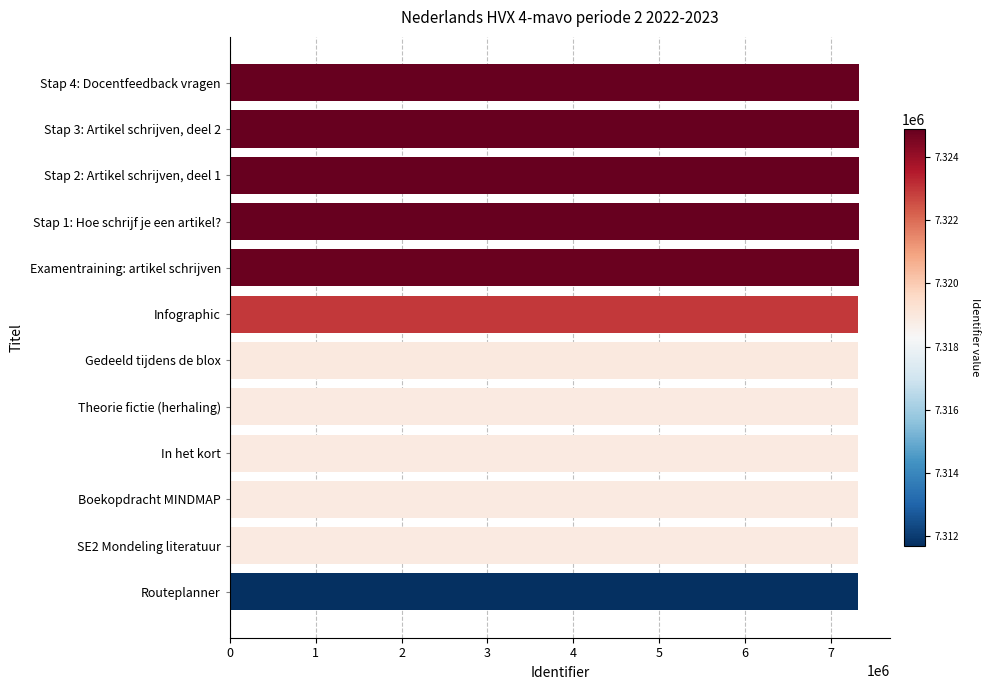

Rank the categories by value from highest to lowest.

Stap 4: Docentfeedback vragen, Stap 3: Artikel schrijven, deel 2, Stap 2: Artikel schrijven, deel 1, Stap 1: Hoe schrijf je een artikel?, Examentraining: artikel schrijven, Infographic, Gedeeld tijdens de blox, Theorie fictie (herhaling), In het kort, Boekopdracht MINDMAP, SE2 Mondeling literatuur, Routeplanner